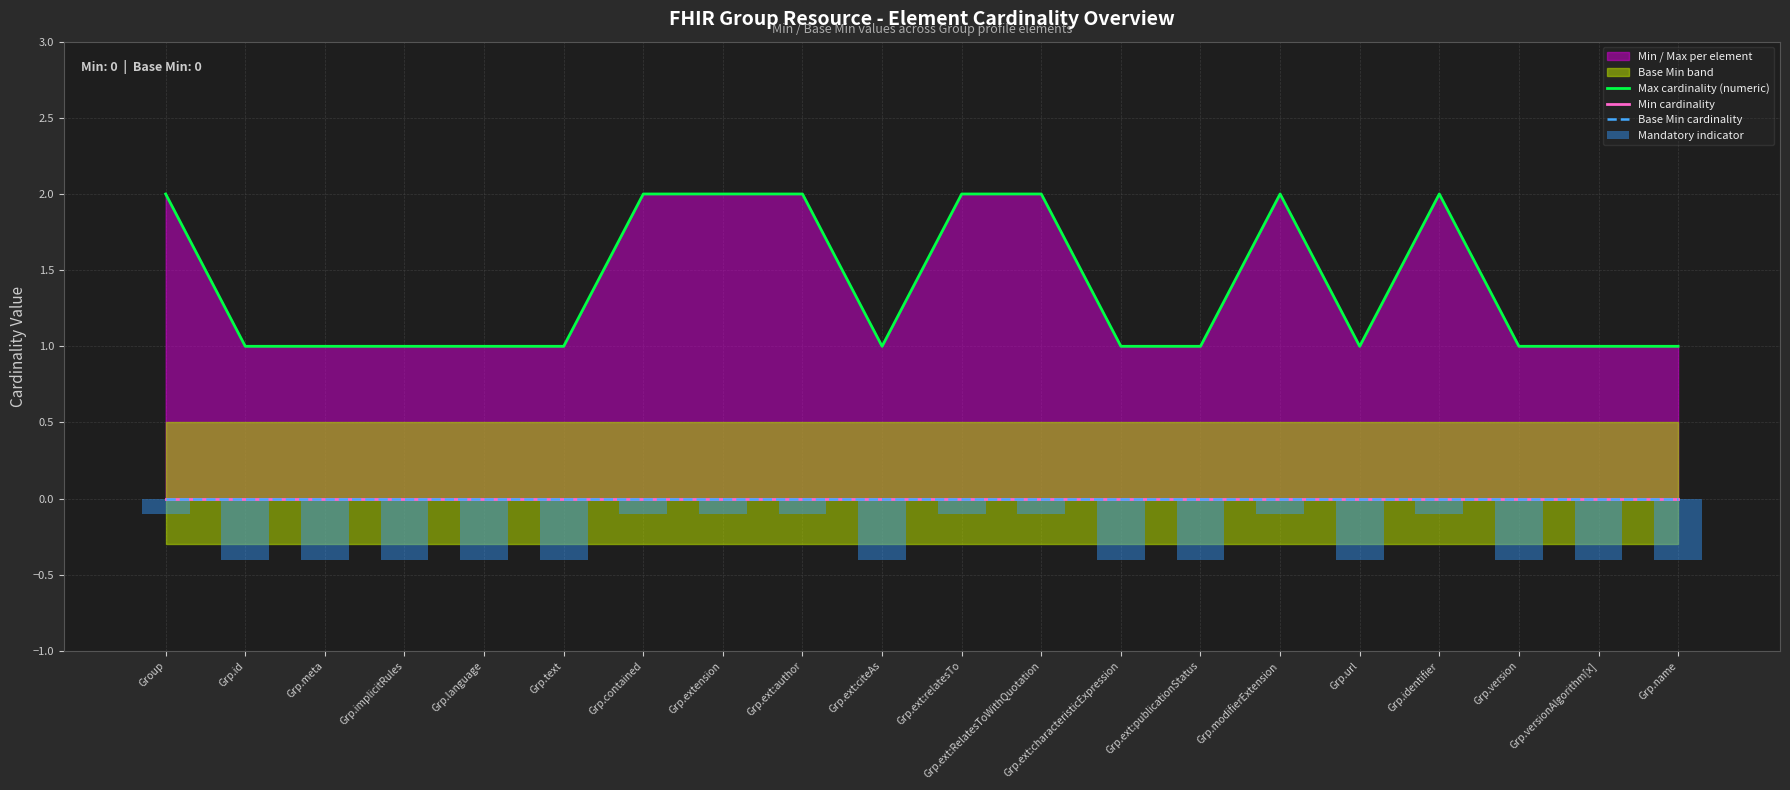

What is the total value across all series at Grp.identifier?

1.9